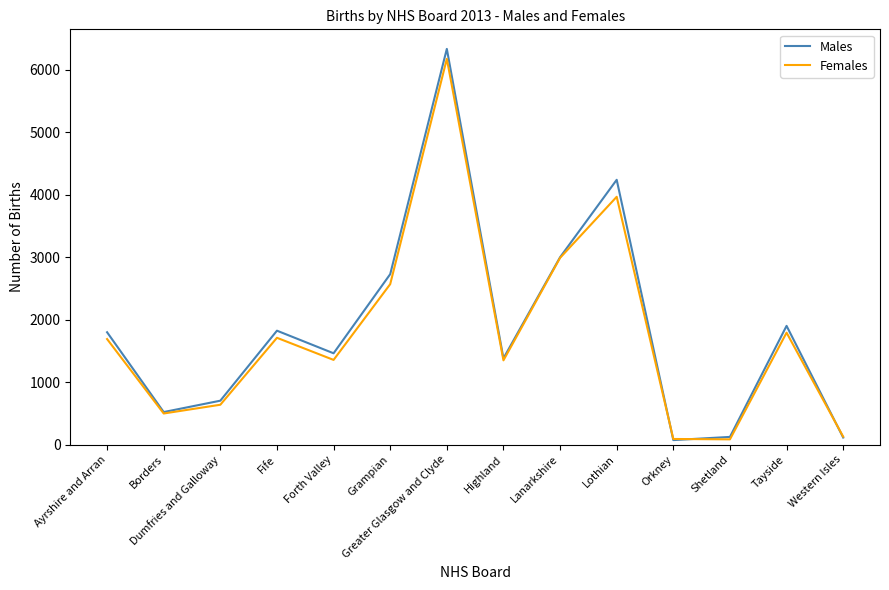

What is the highest value of the Females series?

6178